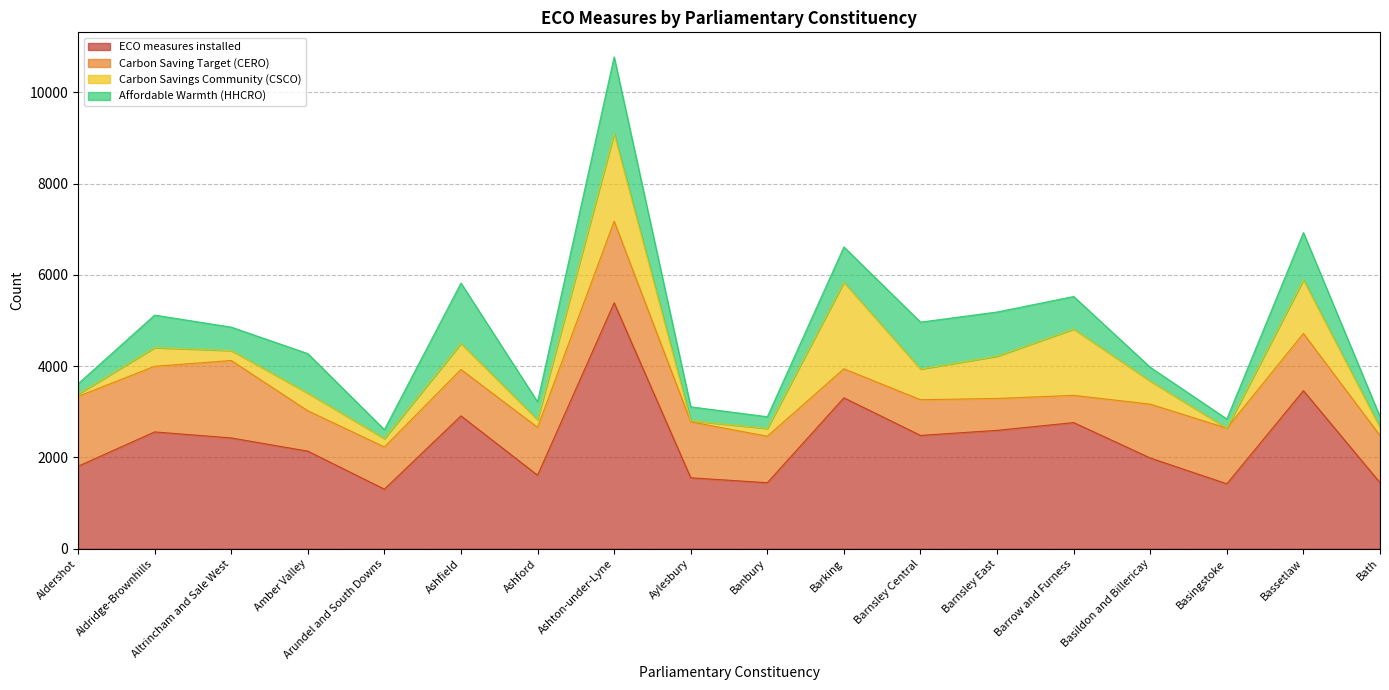

At which label does Affordable Warmth (HHCRO) first exceed 713?

Amber Valley